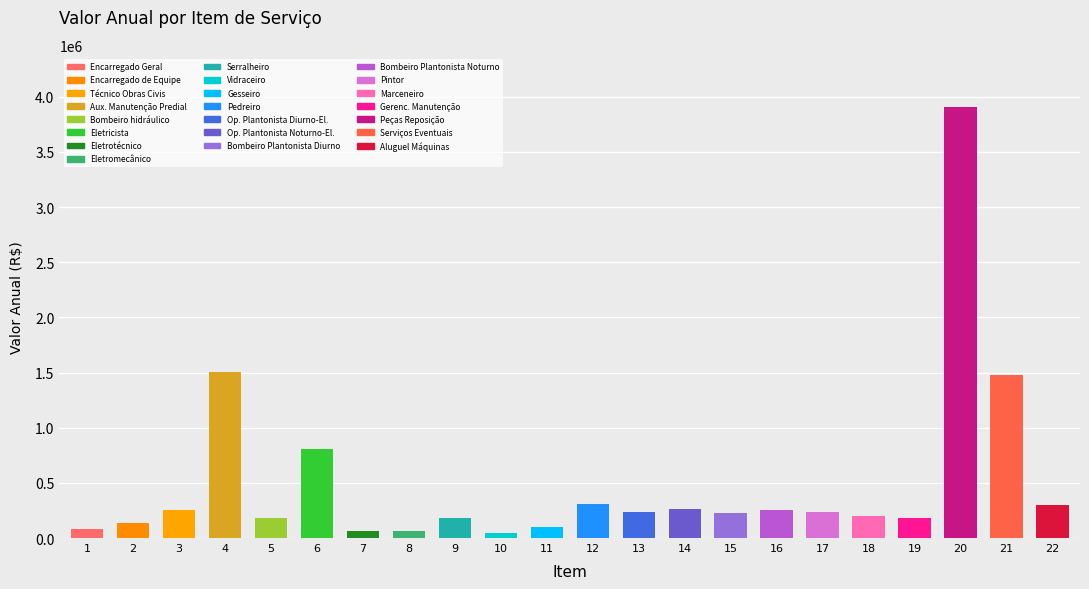

What is the greatest value displayed?

3909996.6